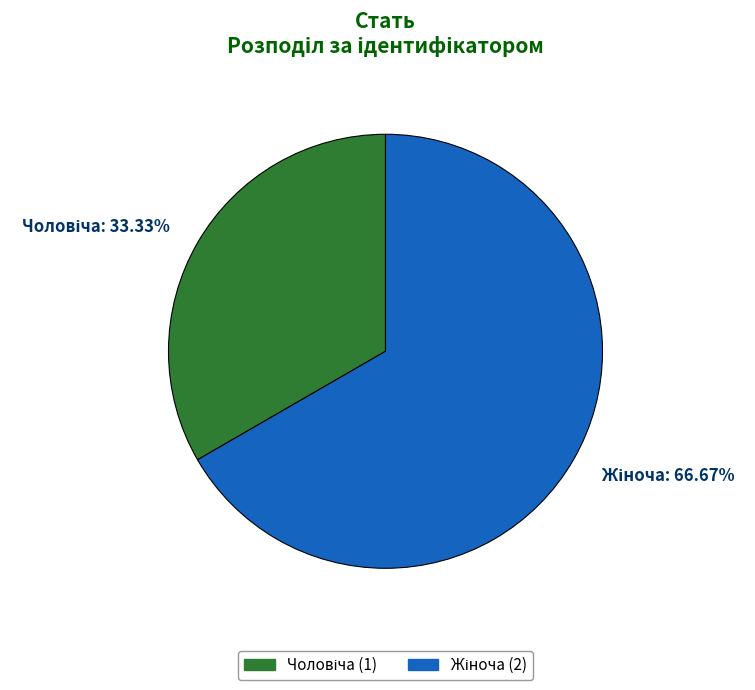

Does any single category account for the majority?

Yes